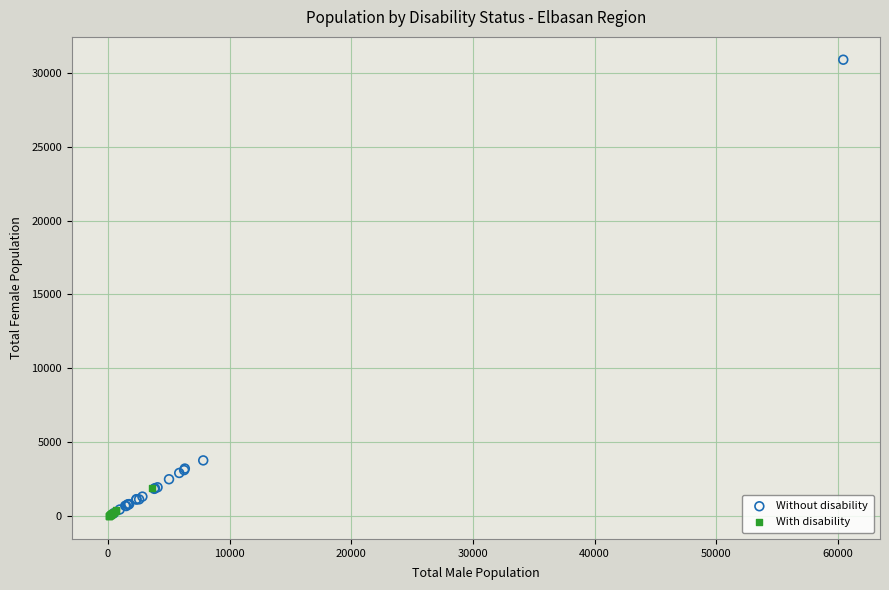

Which series contains the highest Y value?

Without disability